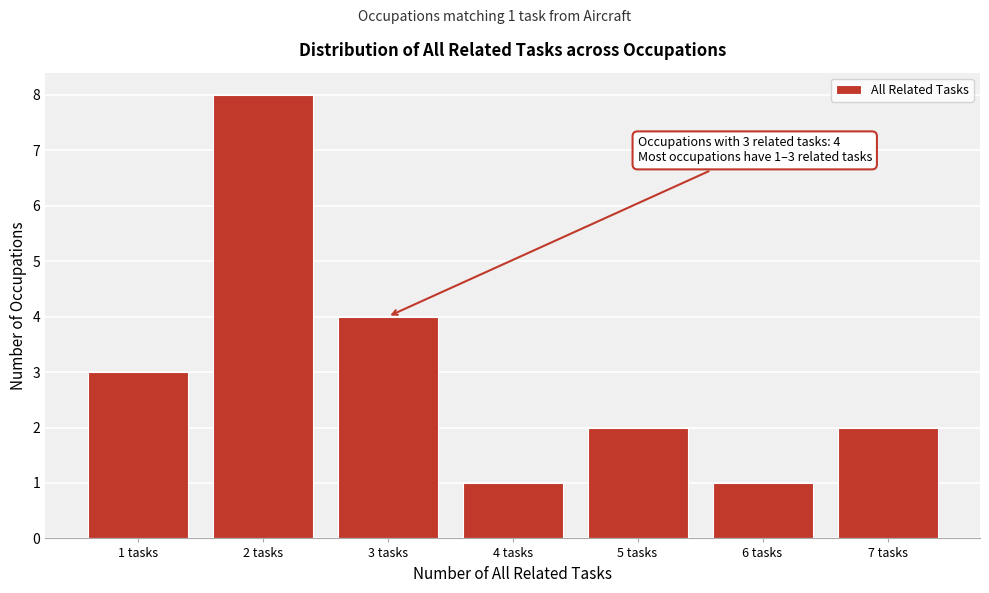

Which range on the x-axis has the tallest bar?

1.5 to 2.5